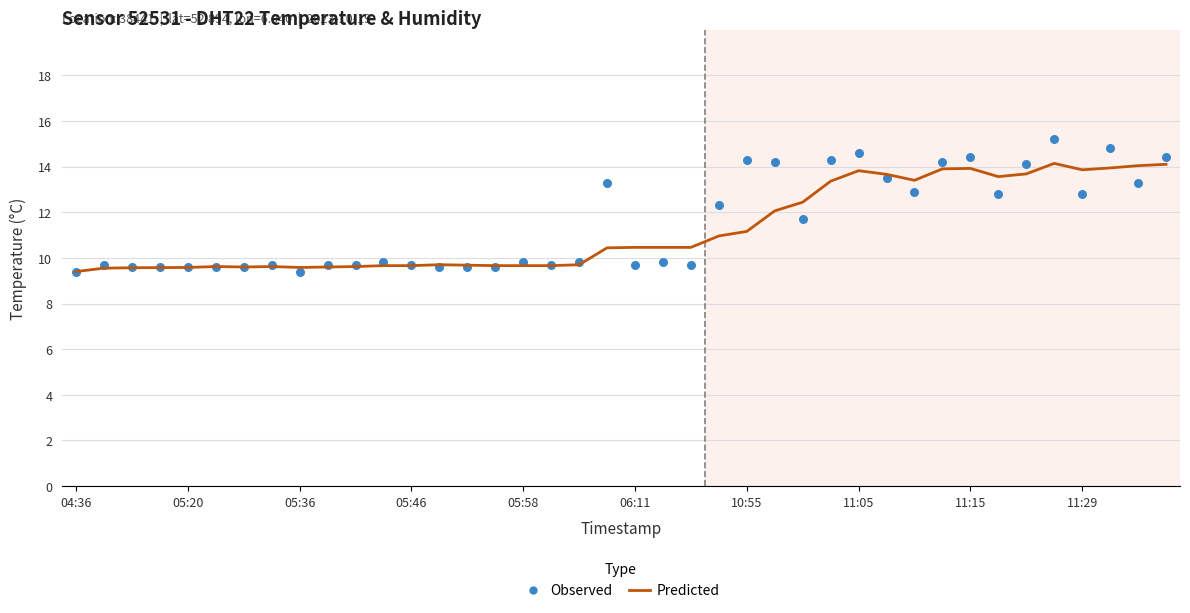

Which series reaches the maximum Y coordinate?

Observed